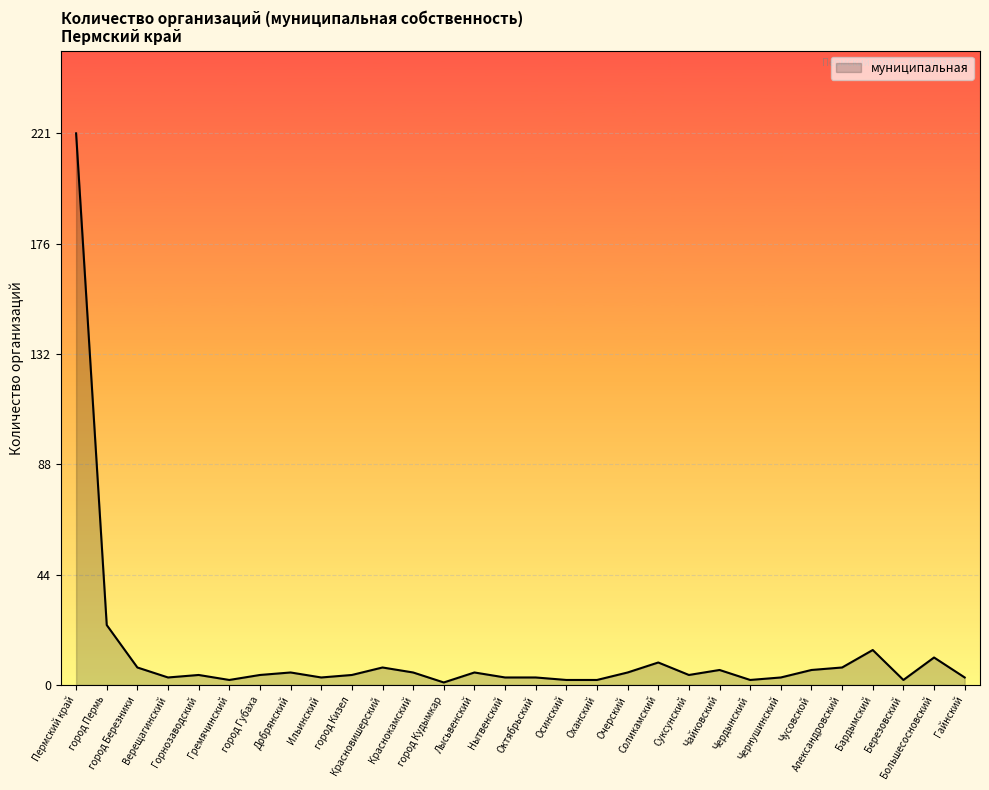

True or false: the data has more than 1 interior local peaks.

True